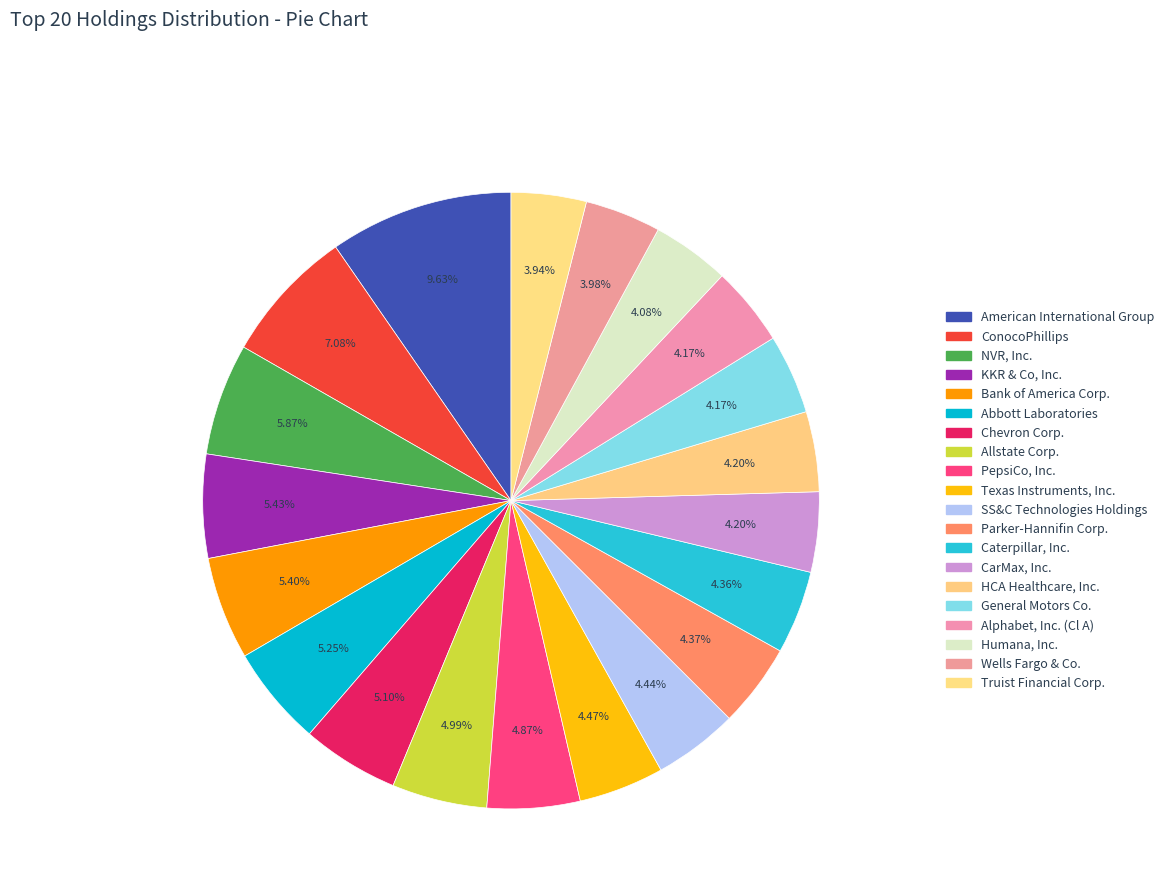

Approximately how many times larger is the value at NVR, Inc. compared to Texas Instruments, Inc.?

1.3